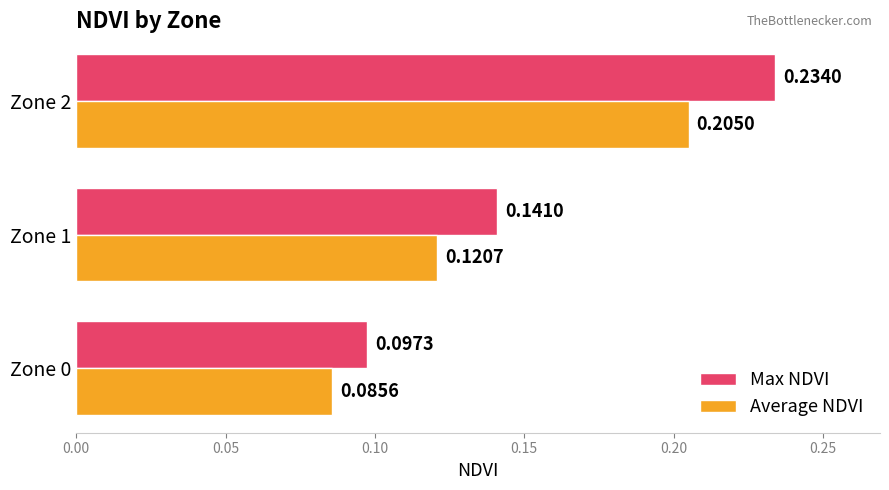

What is the sum of the Max NDVI values at Zone 1 and Zone 2?

0.4